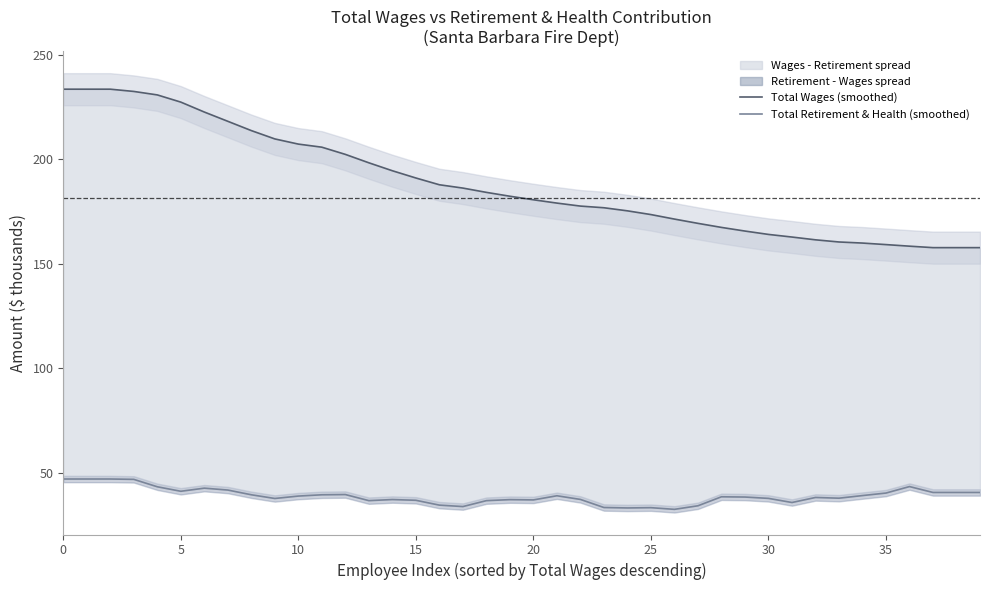

What is the average value of the Total Wages (smoothed) series?

188.4